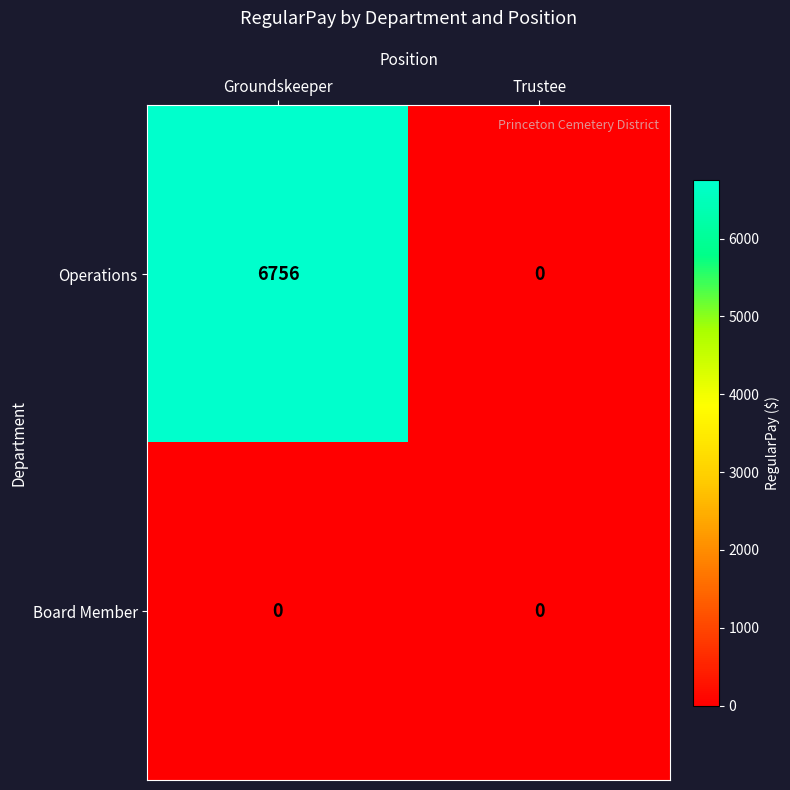

List the series in order of their peak value, highest first.

Operations, Board Member